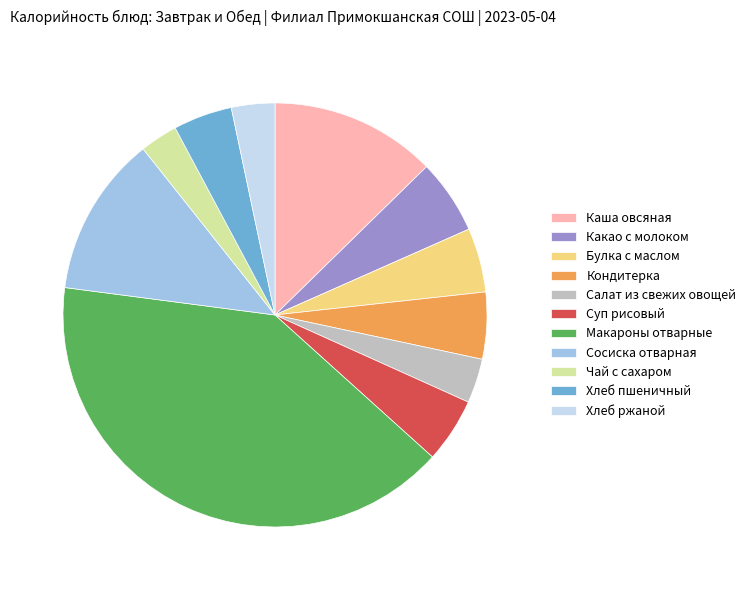

Is Каша овсяная the majority of the pie?

No